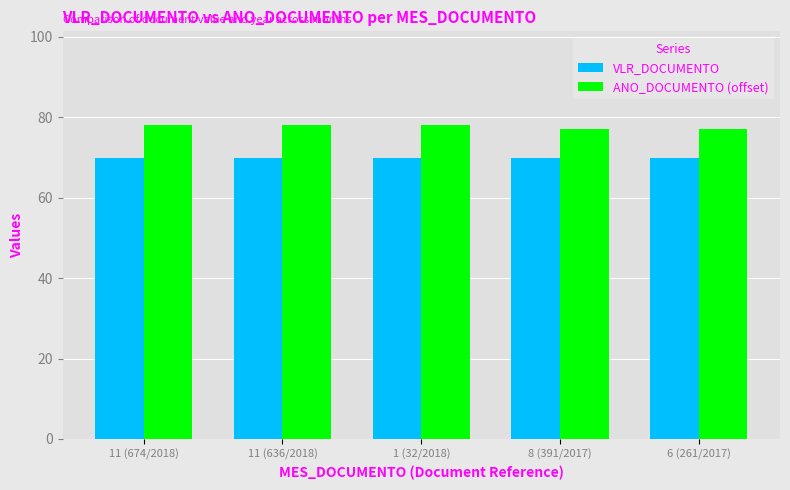

Is it true that VLR_DOCUMENTO equals 70 at 8 (391/2017)?

True